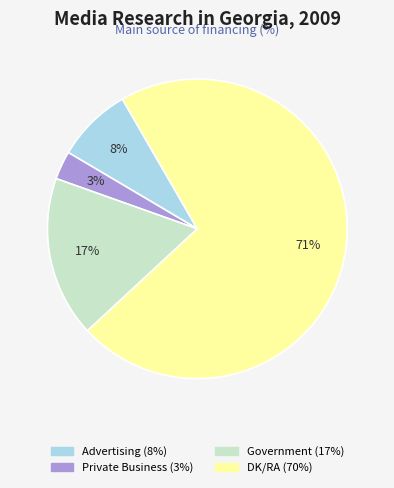

Is there a majority slice in this chart?

Yes